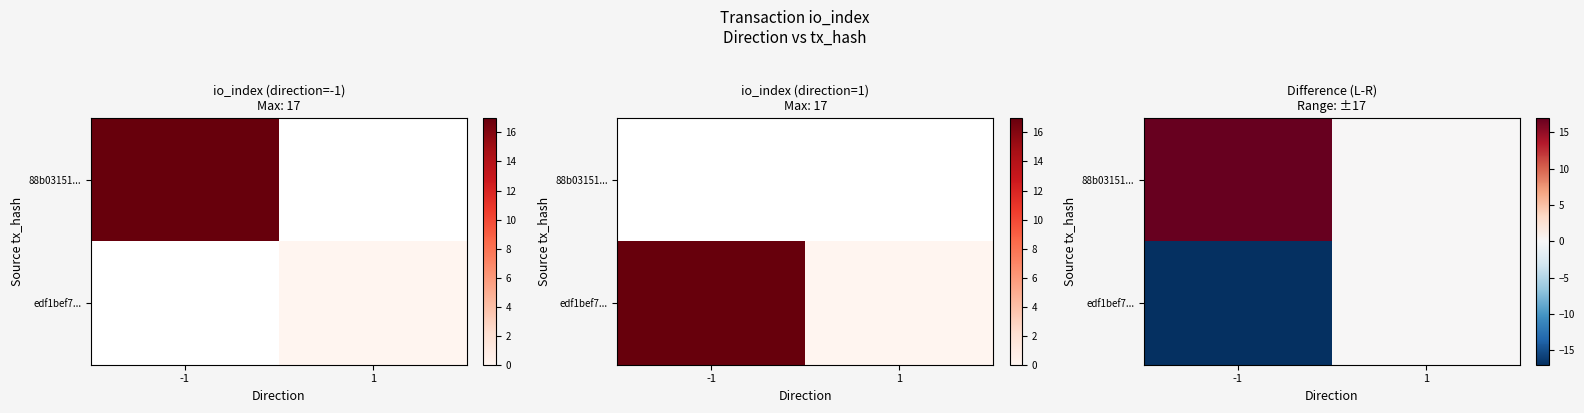

The edf1bef7... series shows -17 at -1. True or false?

True